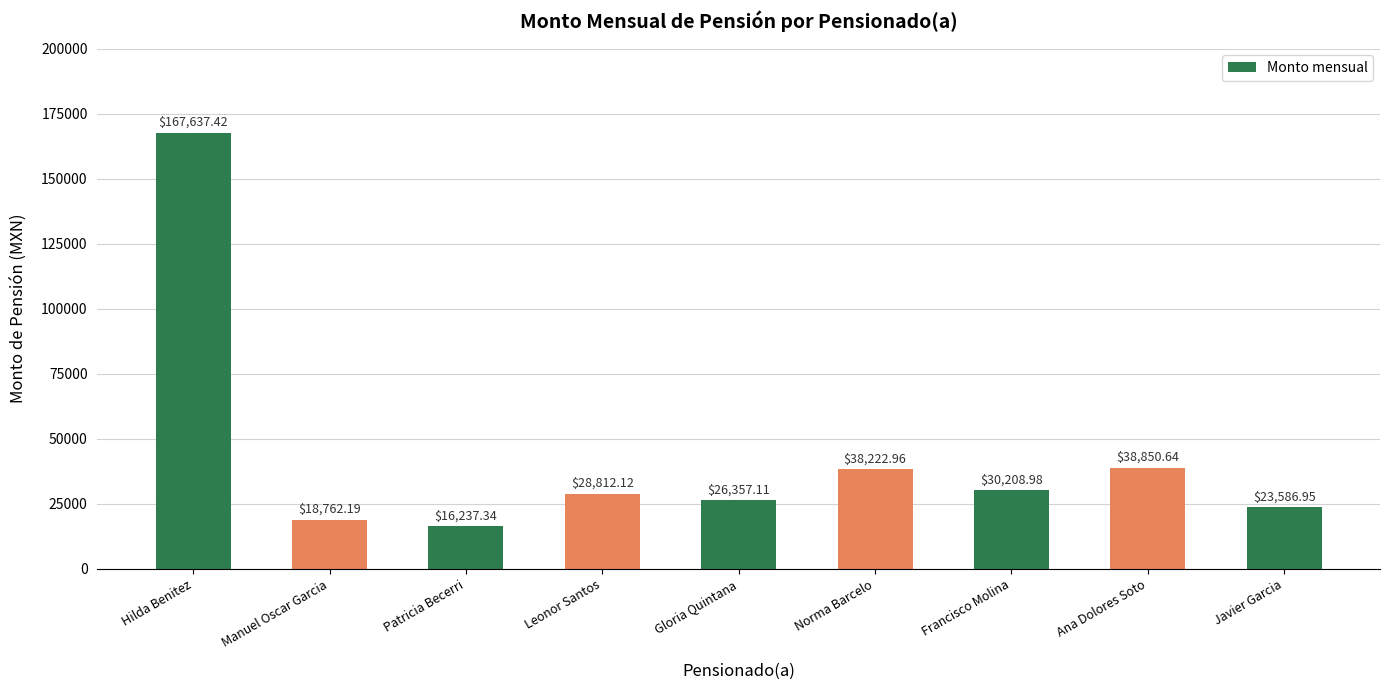

What is the label of the 9th bar from the right?

Hilda Benitez